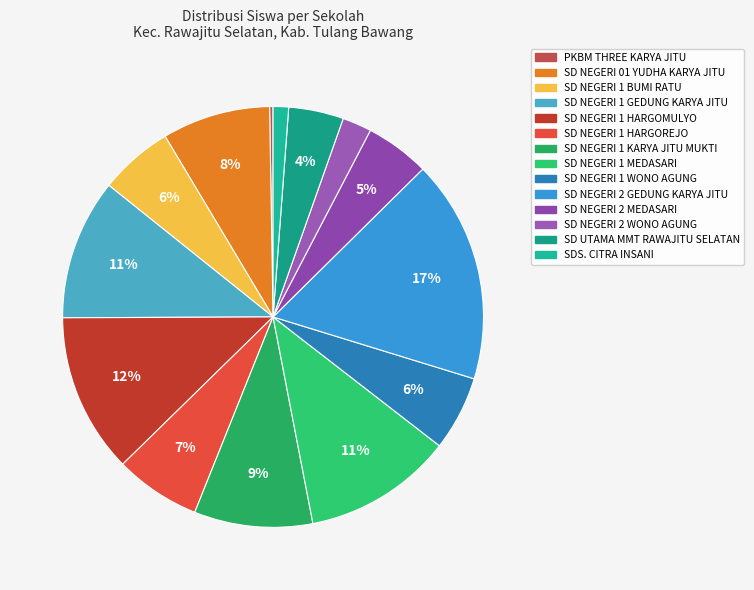

How many slices are in this pie chart?

14